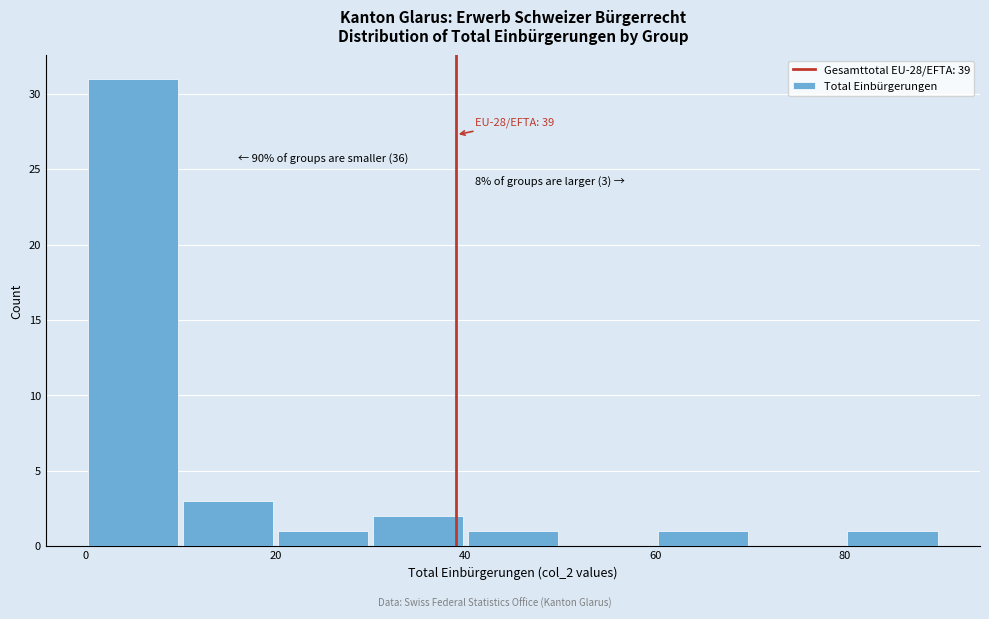

Which range on the x-axis has the tallest bar?

0 to 10